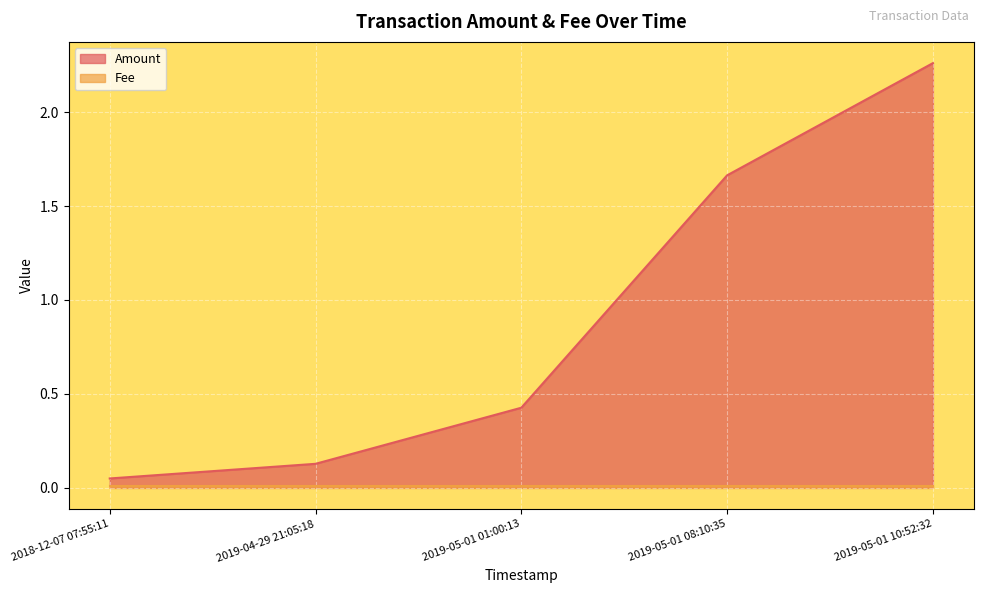

How many lines are shown in the chart?

2